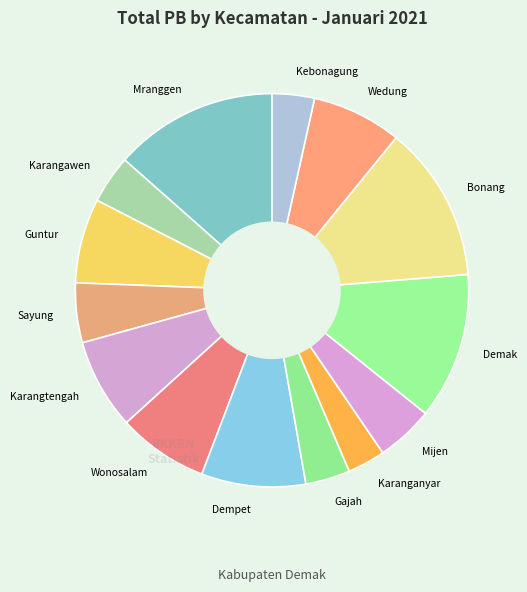

Does Mranggen represent more than half of the total?

No